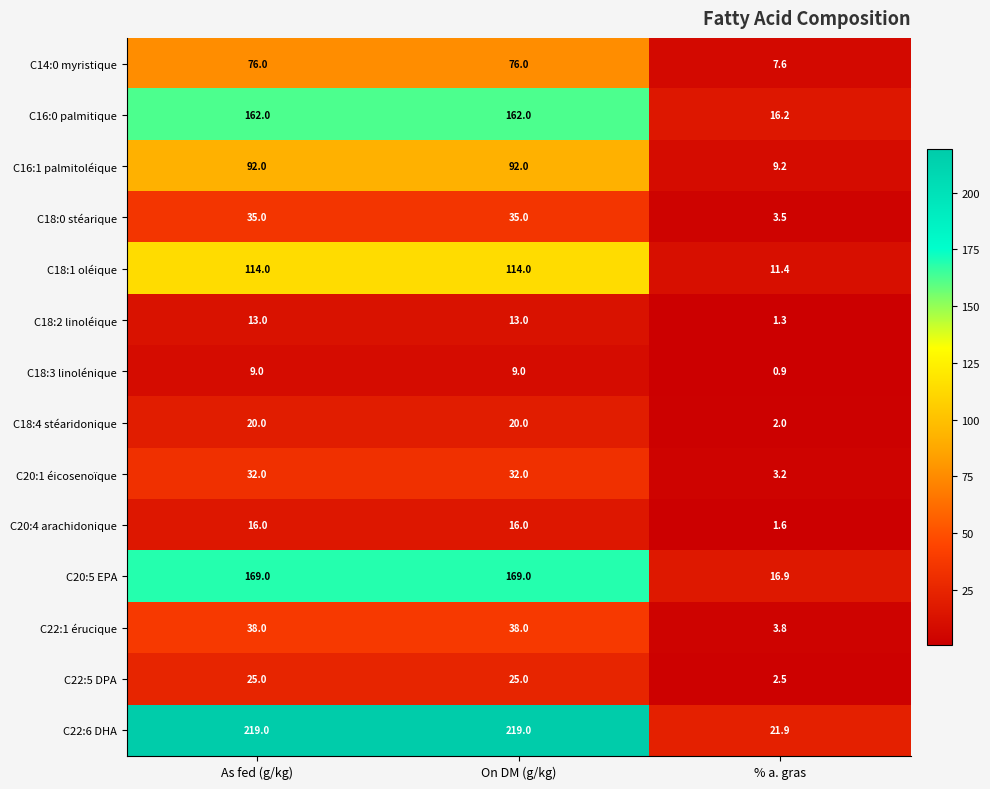

Which series has the widest spread of values?

C22:6 DHA